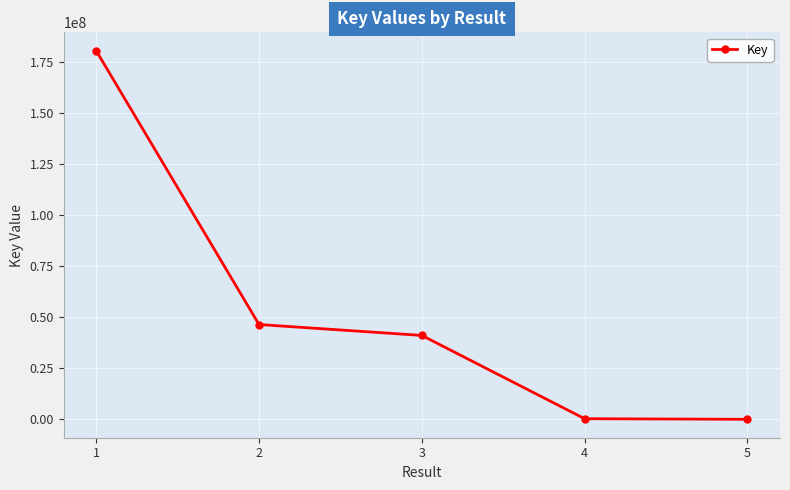

What is the change in value from 1 to 5?

-180694385